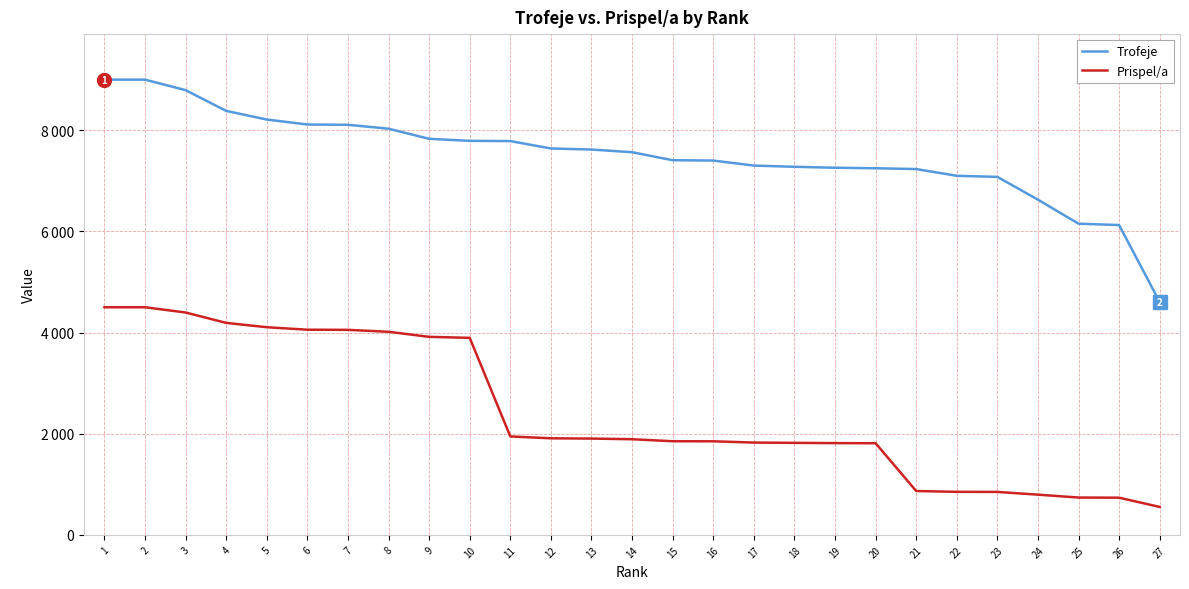

Does the chart have visible grid lines?

Yes